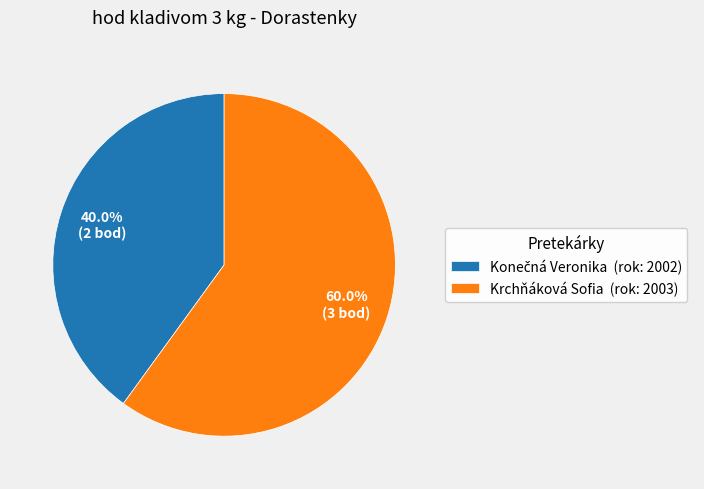

What portion of the pie excludes Krchňáková Sofia (rok: 2003)?

40.0%